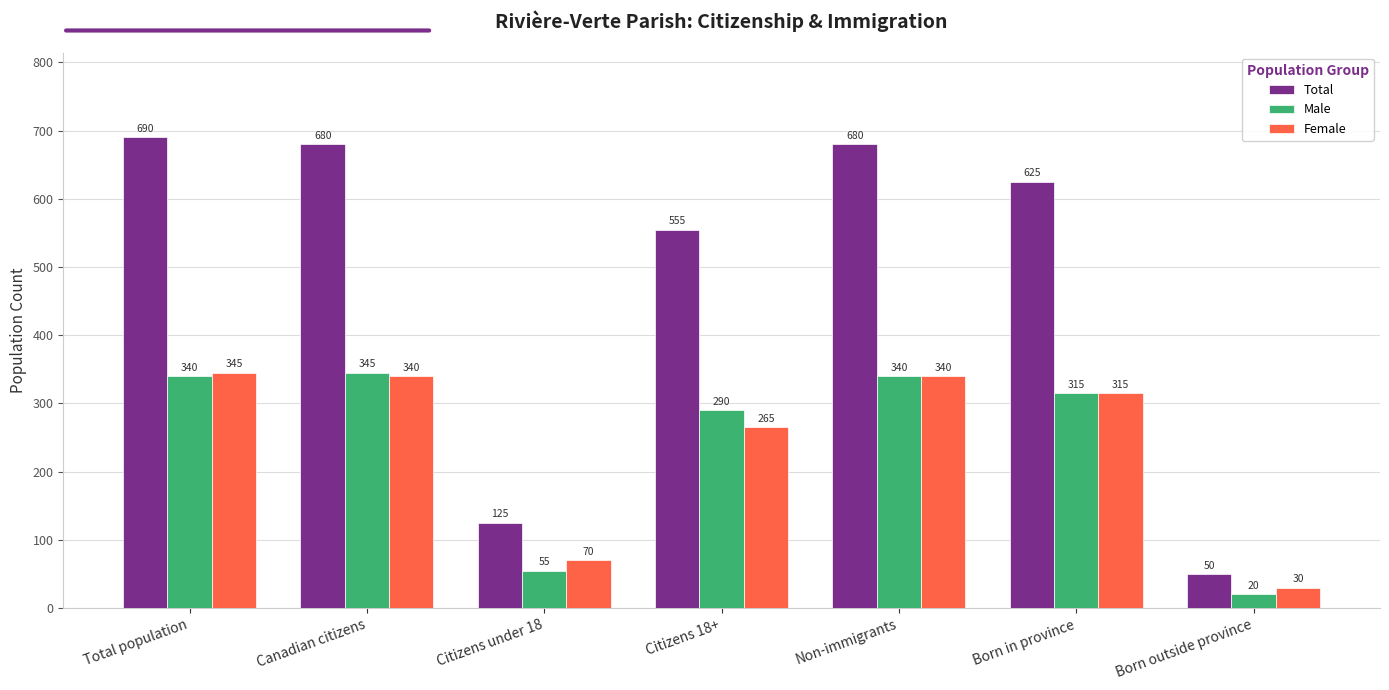

What is the total value across all series at Born outside province?

100